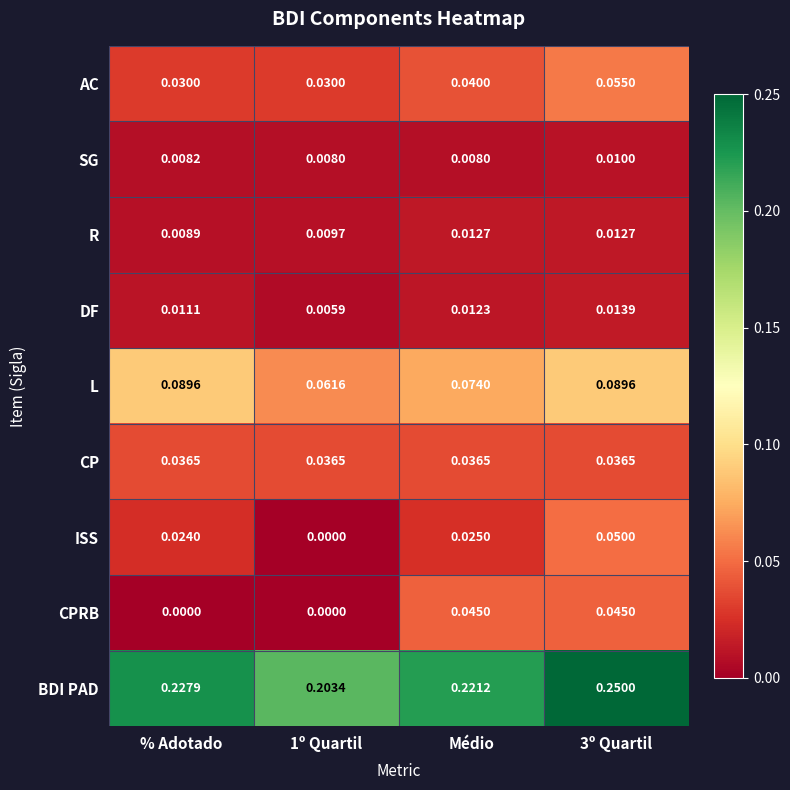

Which series changed the most between % Adotado and Médio?

CPRB